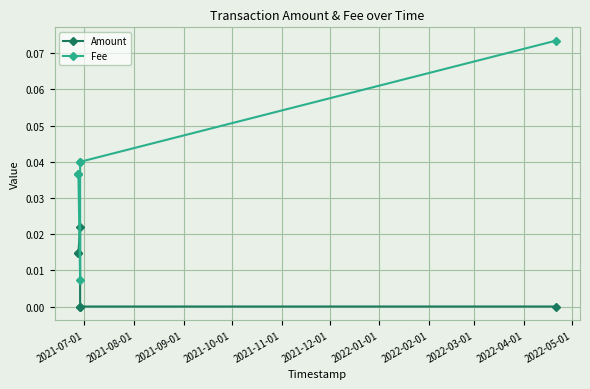

What is the greatest value displayed?

0.1